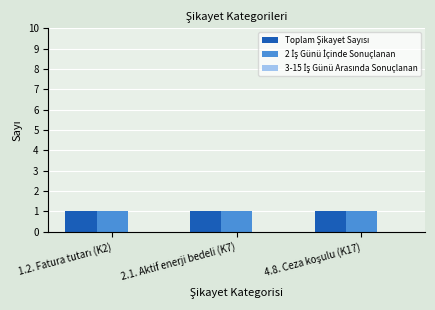

Between 1.2. Fatura tutarı (K2) and 2.1. Aktif enerji bedeli (K7), which series saw the biggest shift?

Toplam Şikayet Sayısı